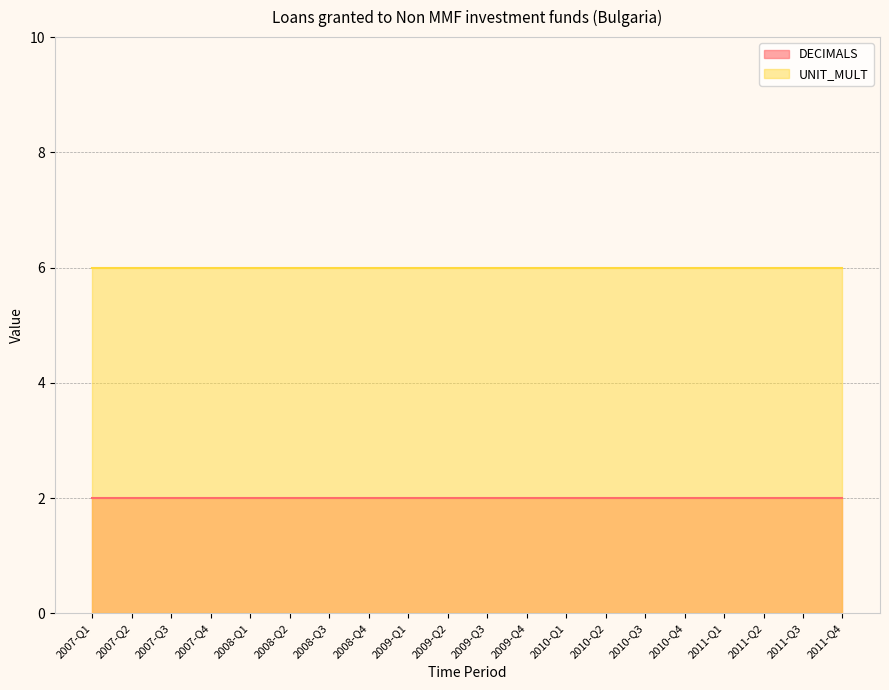

What is the label of the 9th point from the left?

2009-Q1